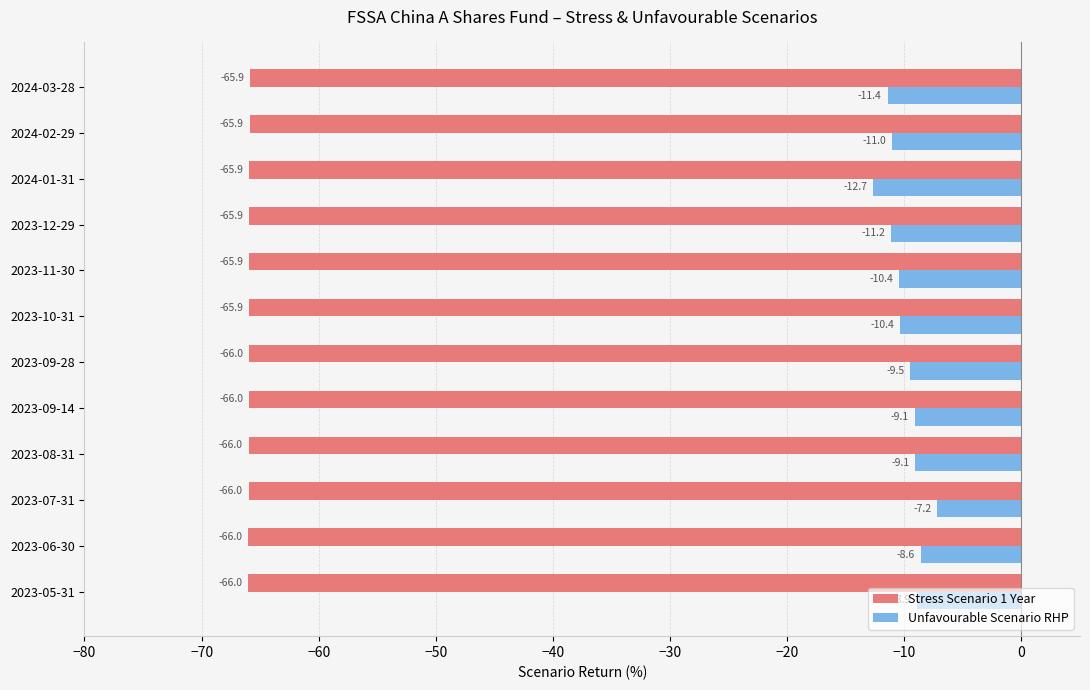

Read the Stress Scenario 1 Year value at 2023-11-30.

-65.9